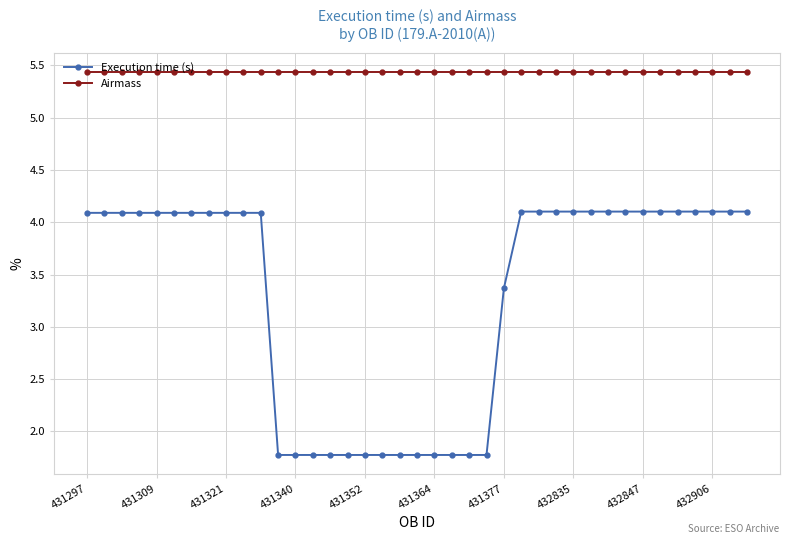

Rank the series by their average value, from lowest to highest.

Execution time (s), Airmass